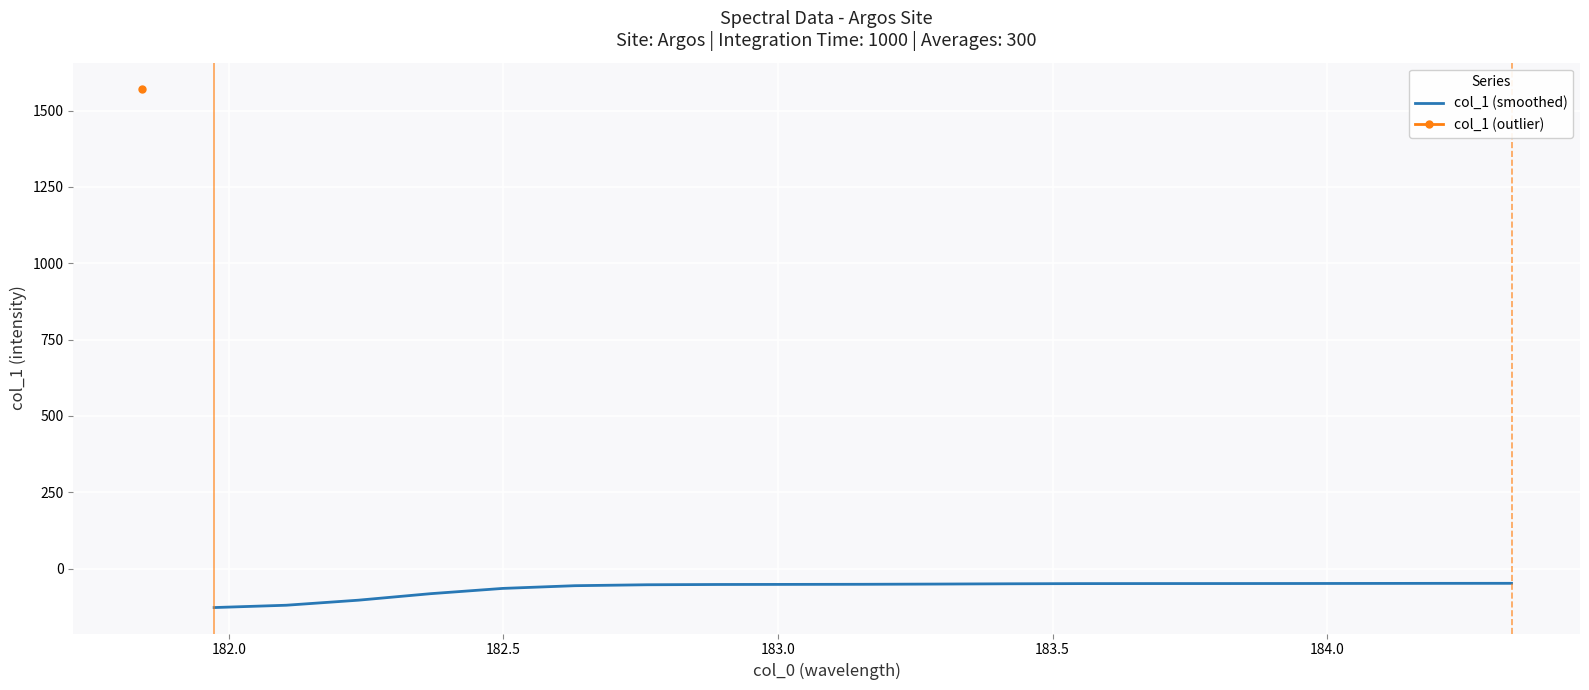

What is the highest value of the col_1 (smoothed) series?

-48.1